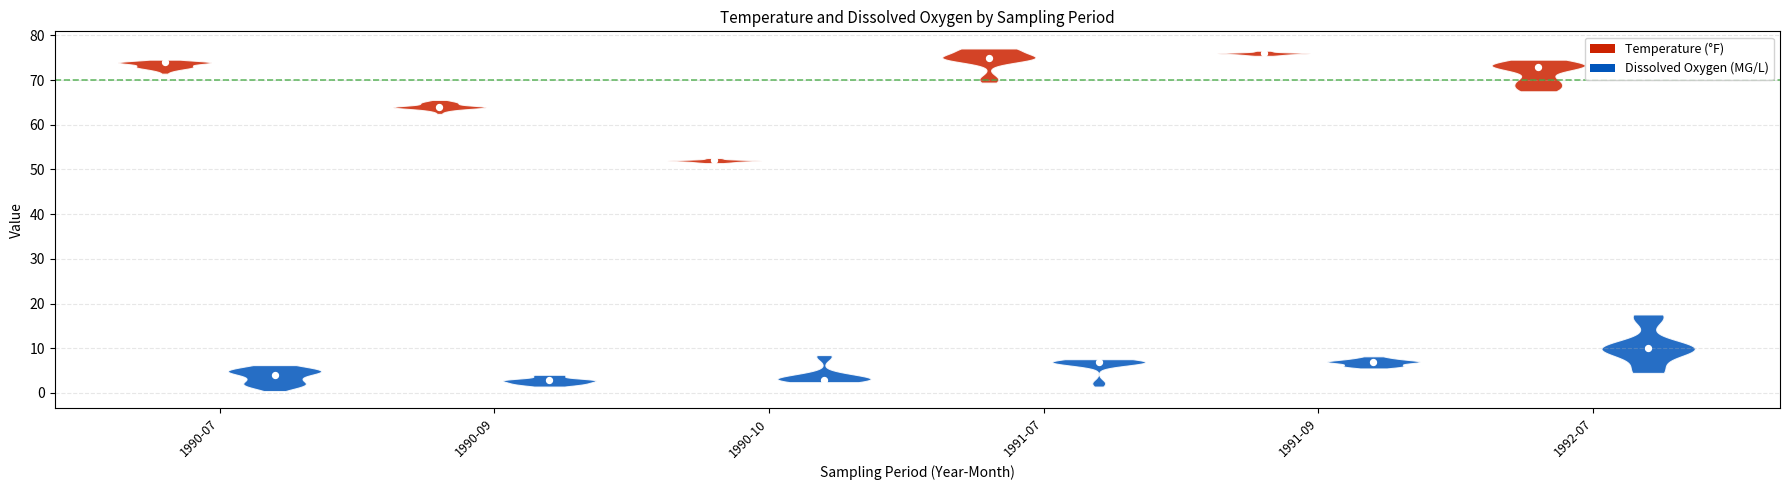

Which series contains the lowest Y value?

Dissox